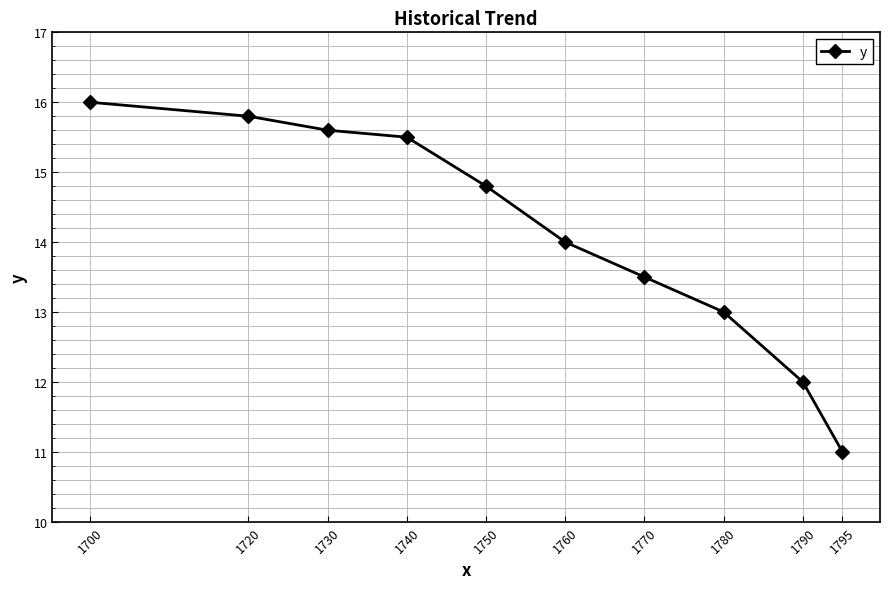

Rank the categories by value from highest to lowest.

1700, 1720, 1730, 1740, 1750, 1760, 1770, 1780, 1790, 1795